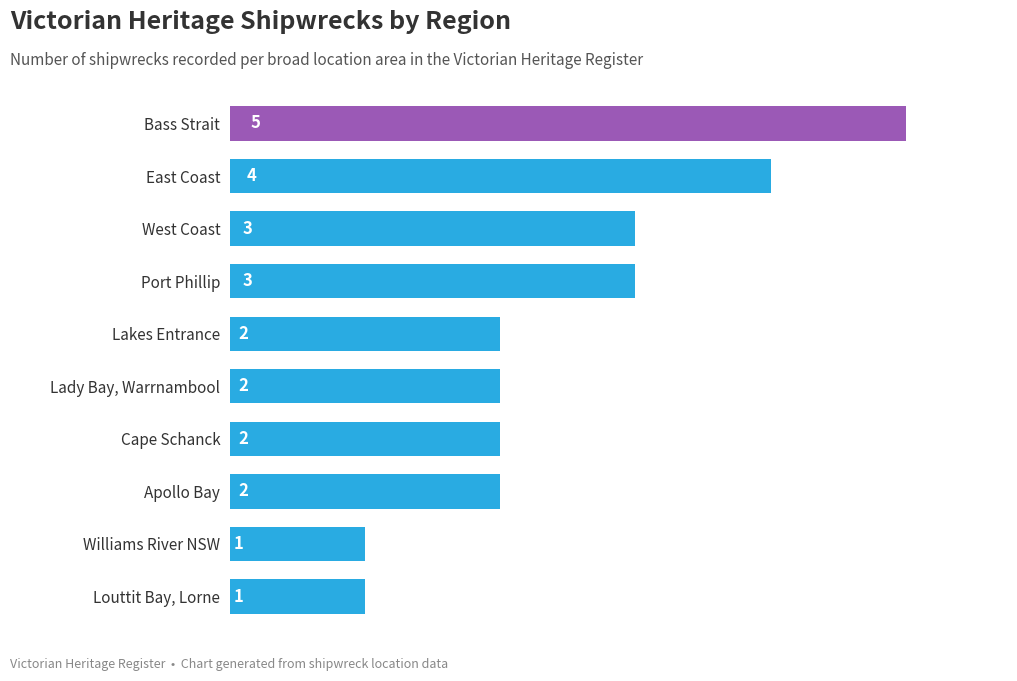

What is the smallest value displayed?

1